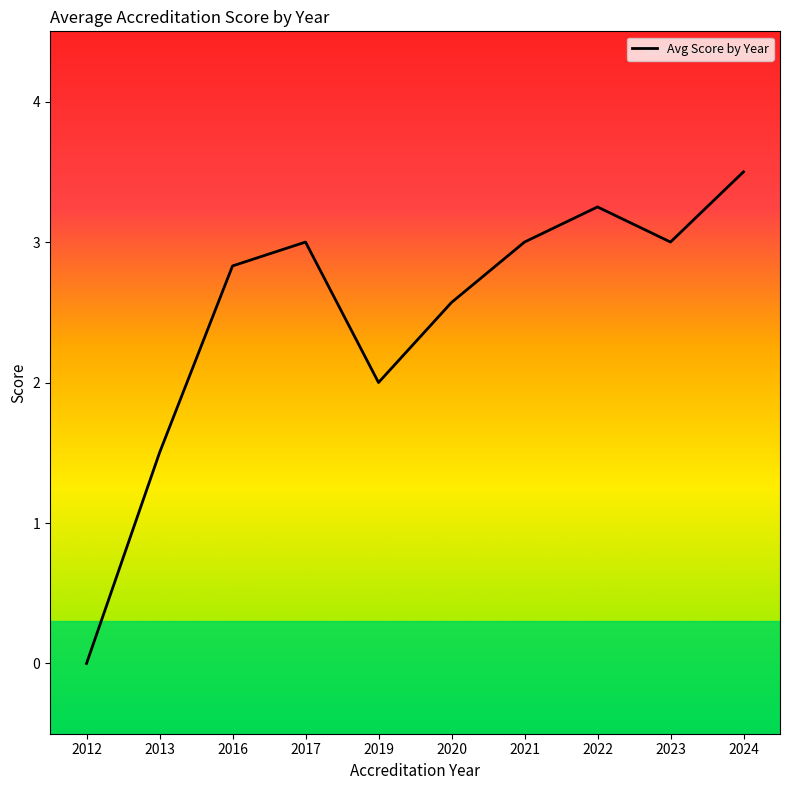

How many interior local peaks (higher than both neighbors) does the data have?

2